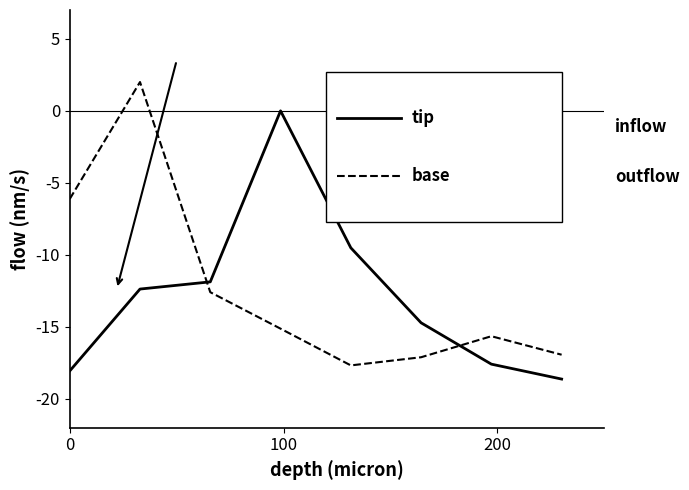

Reading left to right, extract all data points from this chart.

tip: -18.1	-12.4	-11.9	0.0	-9.5	-14.7	-17.6	-18.6
base: -6.1	2.0	-12.6	-15.1	-17.7	-17.1	-15.6	-16.9